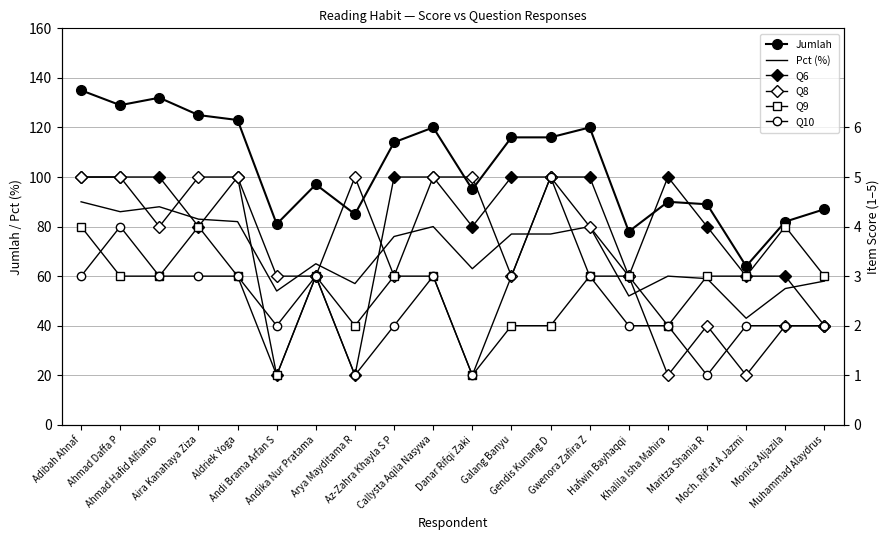

What is the value of the Pct (%) point at the 12th from the left?

77